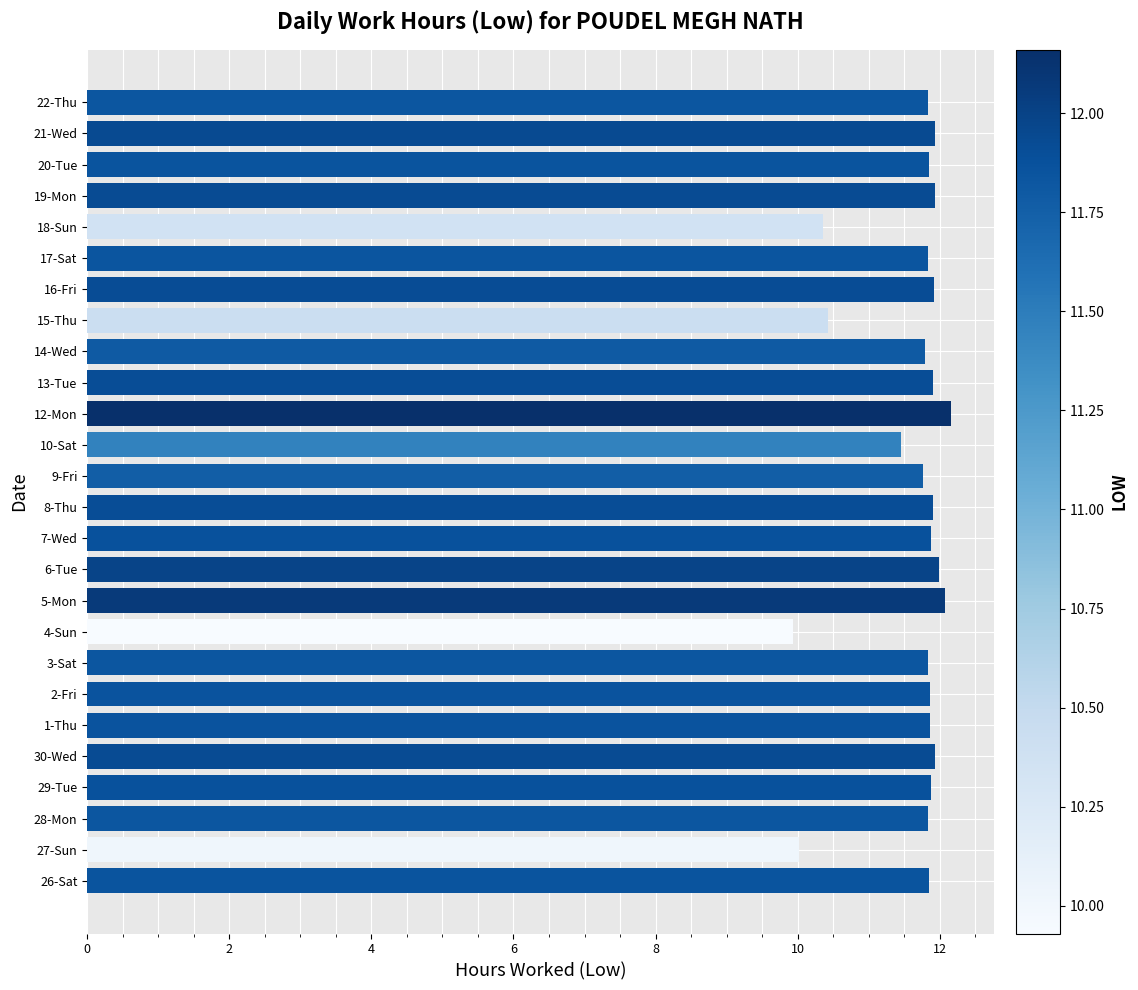

What is the difference between the maximum and minimum values?

2.2